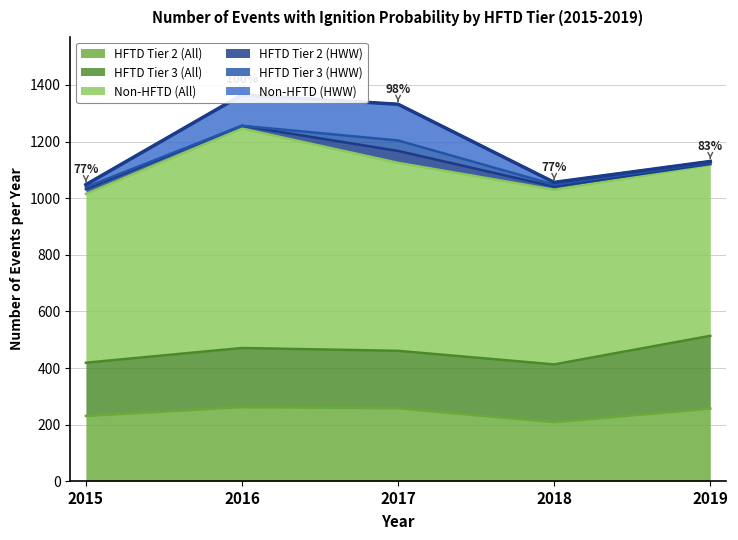

Rank the categories by HFTD Tier 2 (All) value from highest to lowest.

2016, 2017, 2019, 2015, 2018